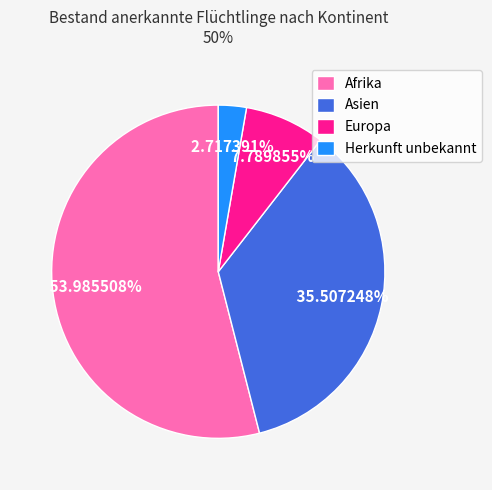

How many slices are in this pie chart?

4